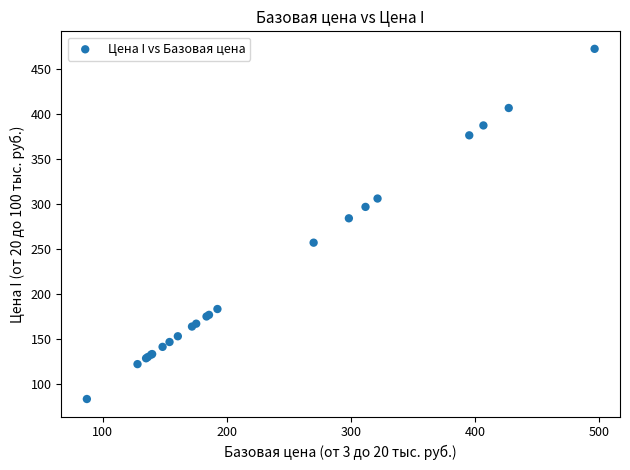

What Y value in the scatter plot is closest to 278?

284.3